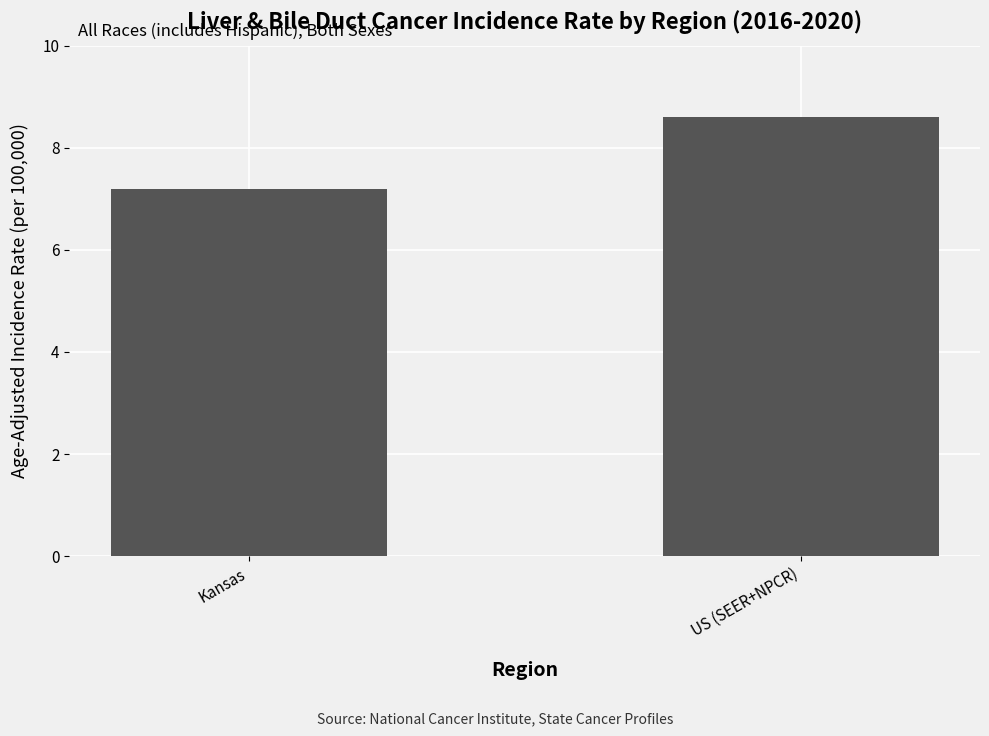

Are the bars horizontal?

No